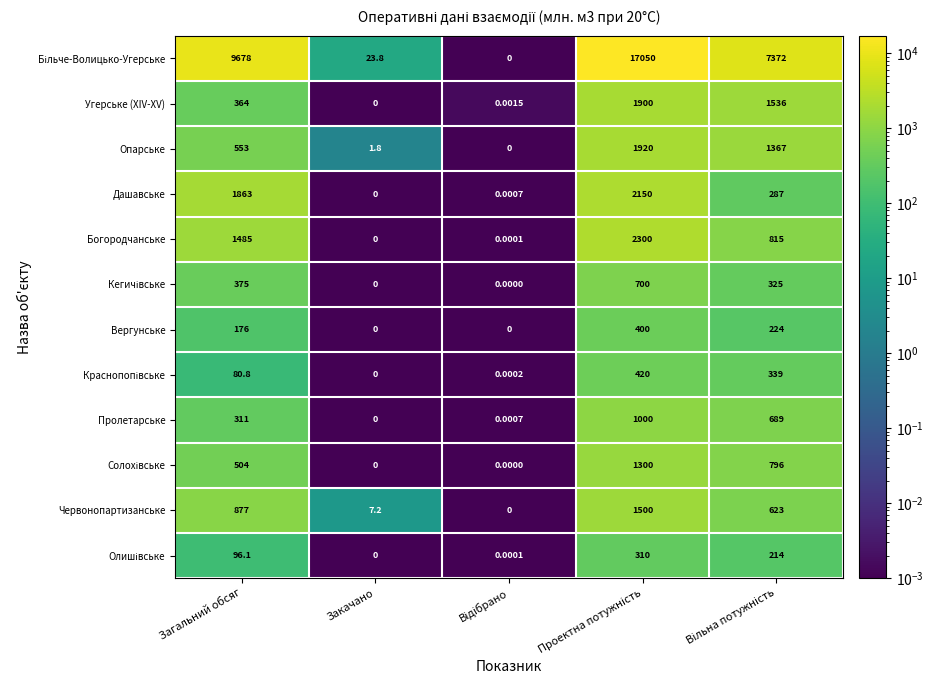

At which label is Опарське closest to 960?

Загальний обсяг